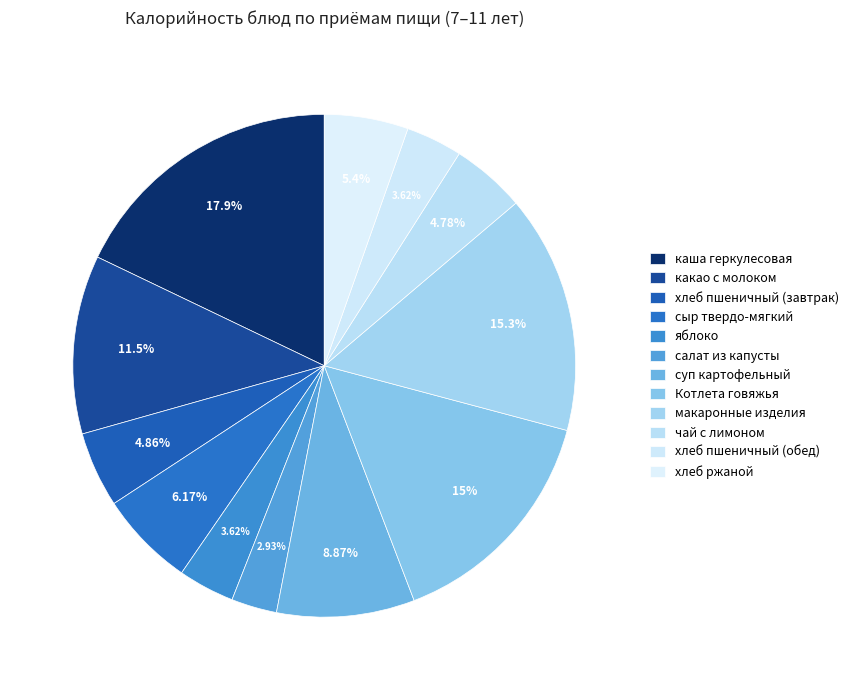

What is the change in value from хлеб пшеничный (завтрак) to Котлета говяжья?

+132